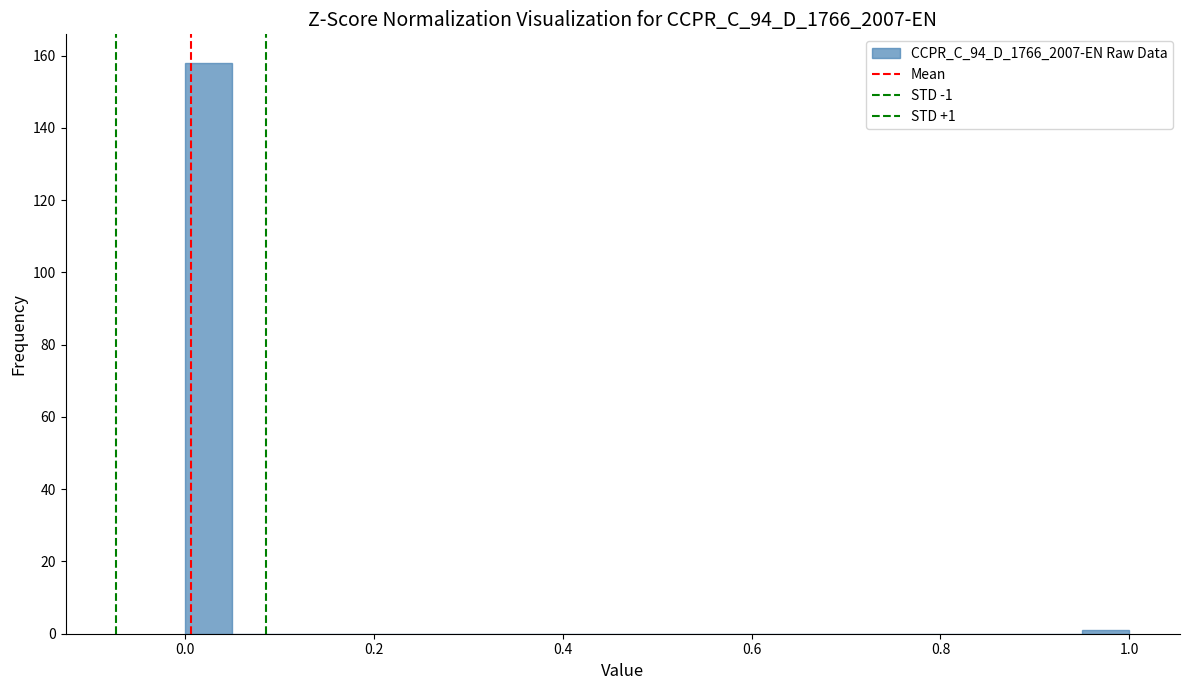

Read against the x-axis, roughly where is the centre of the tallest bar?

0.02